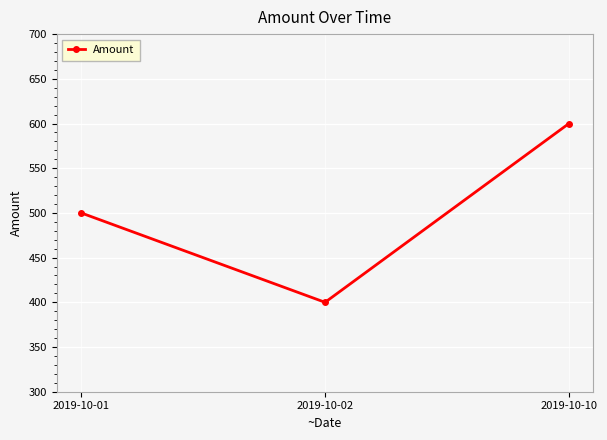

List the labels in order of value, smallest first.

2019-10-02, 2019-10-01, 2019-10-10